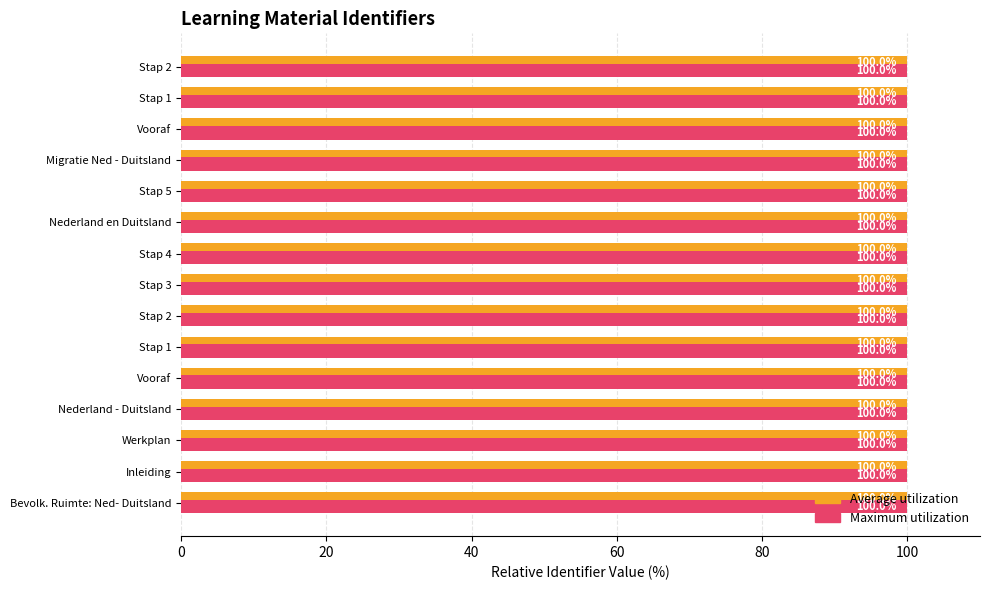

How many distinct data groups are displayed?

2